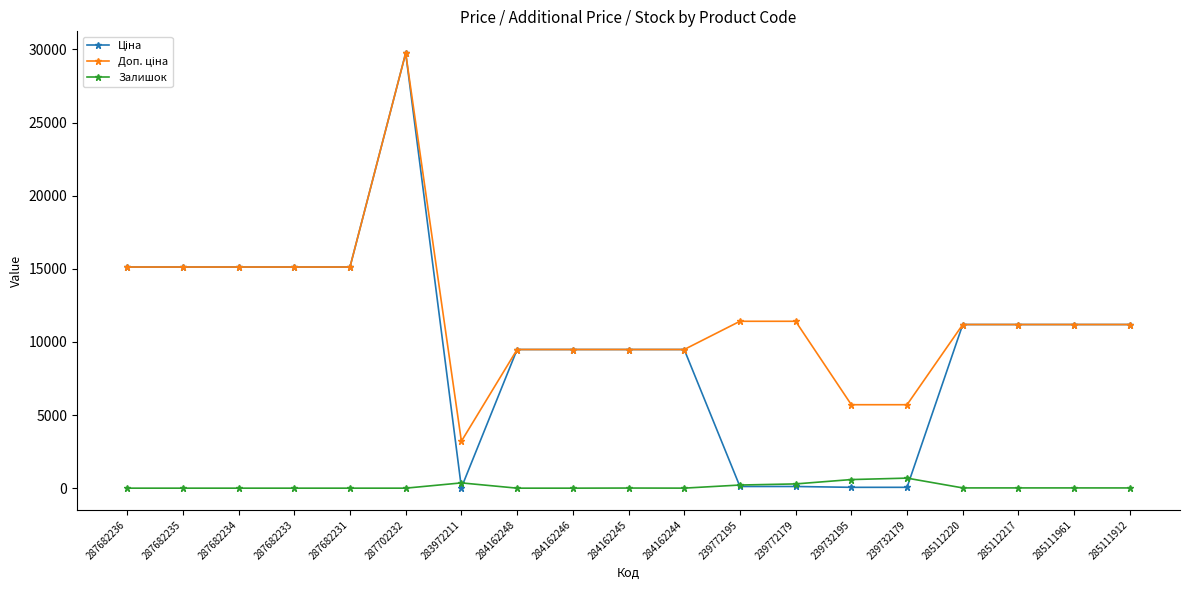

Is it true that Залишок equals 17.0 at 285112220?

True